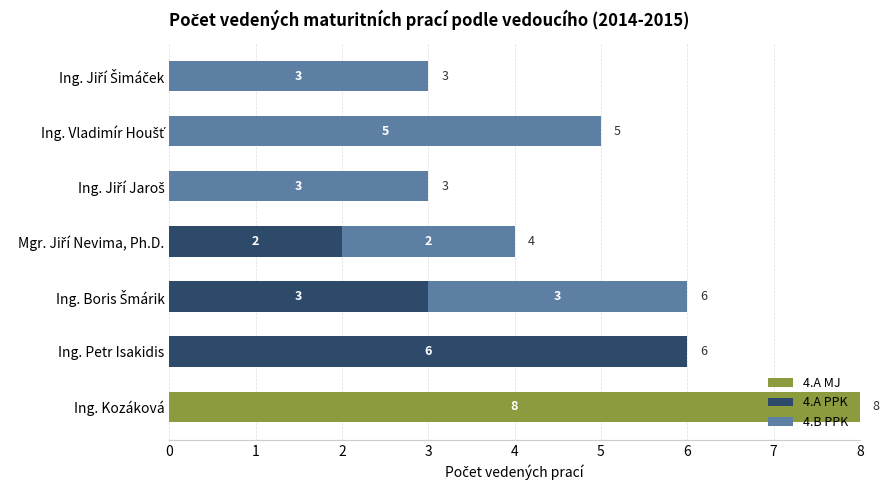

True or false: 4.A MJ has a value of 0 at Ing. Petr Isakidis.

True